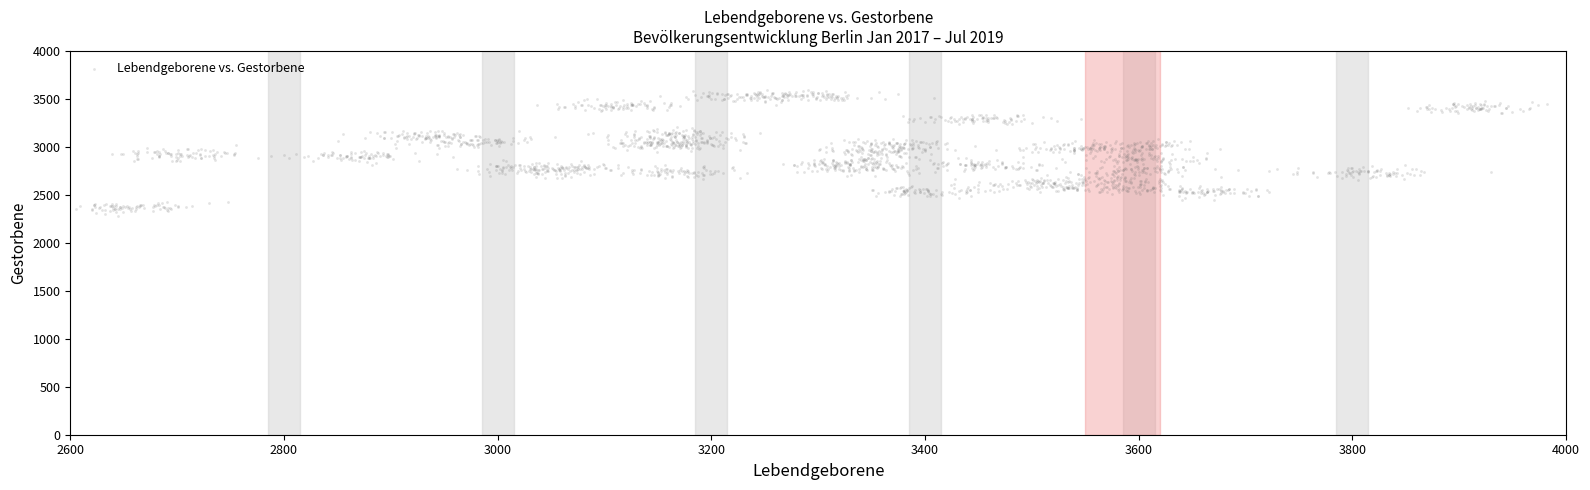

What is the range of Y values (max minus min)?

1309.1